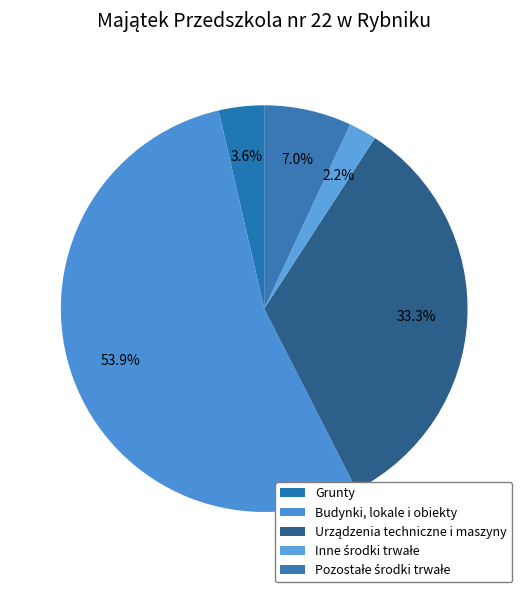

How many segments does this pie chart have?

5